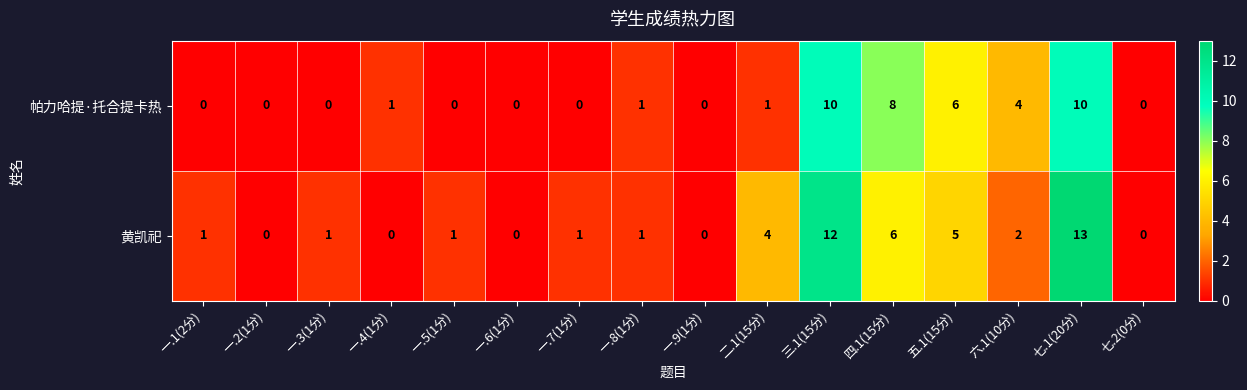

What value does the 黄凯祀 series have at 二.1(15分)?

4